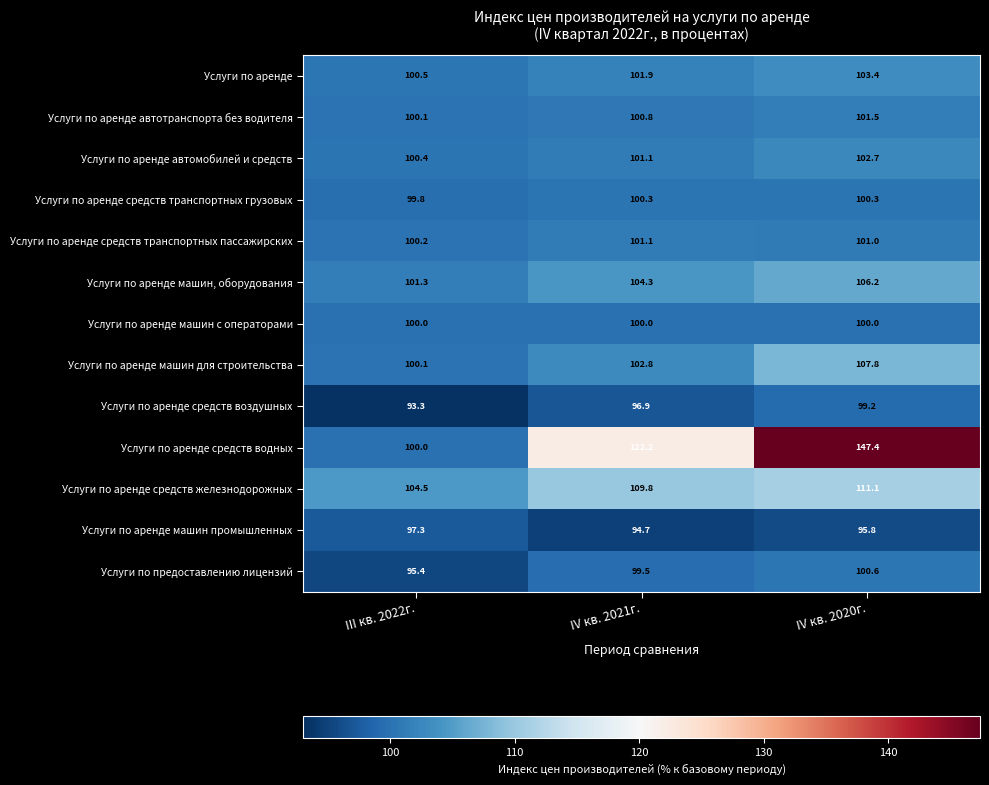

What is the difference between the maximum and second lowest values in the Услуги по аренде автотранспорта без водителя series?

0.7